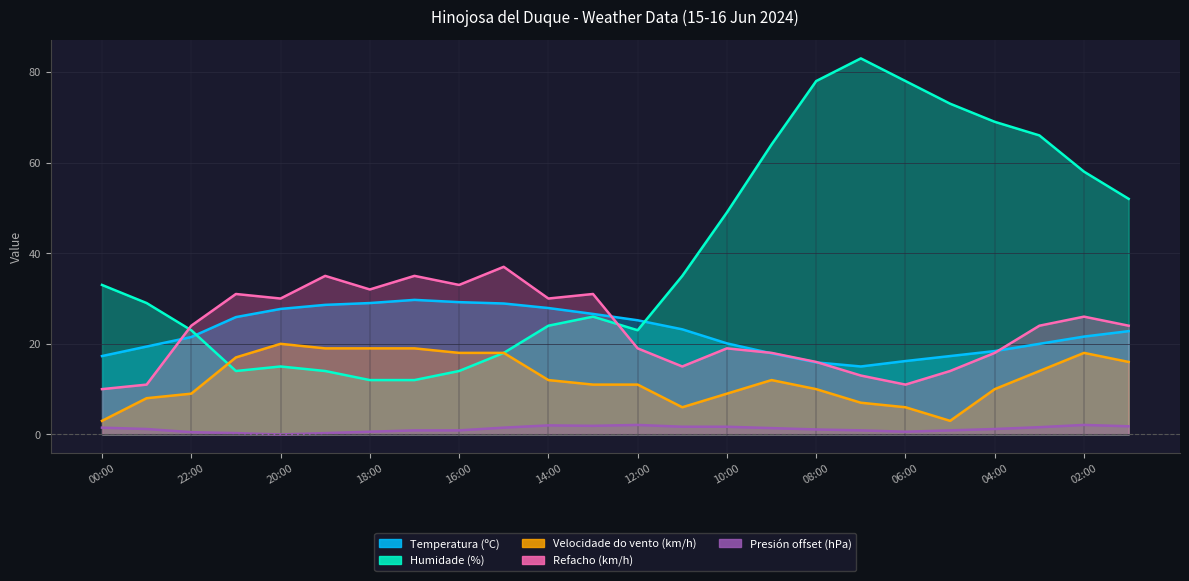

Which series has the largest range (max minus min)?

Humidade